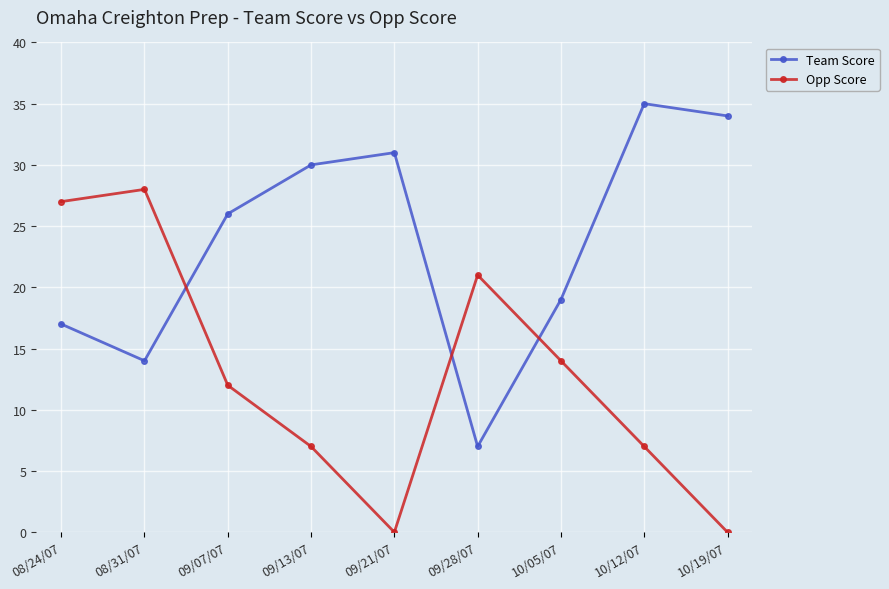

What position from the right is 10/19/07?

1